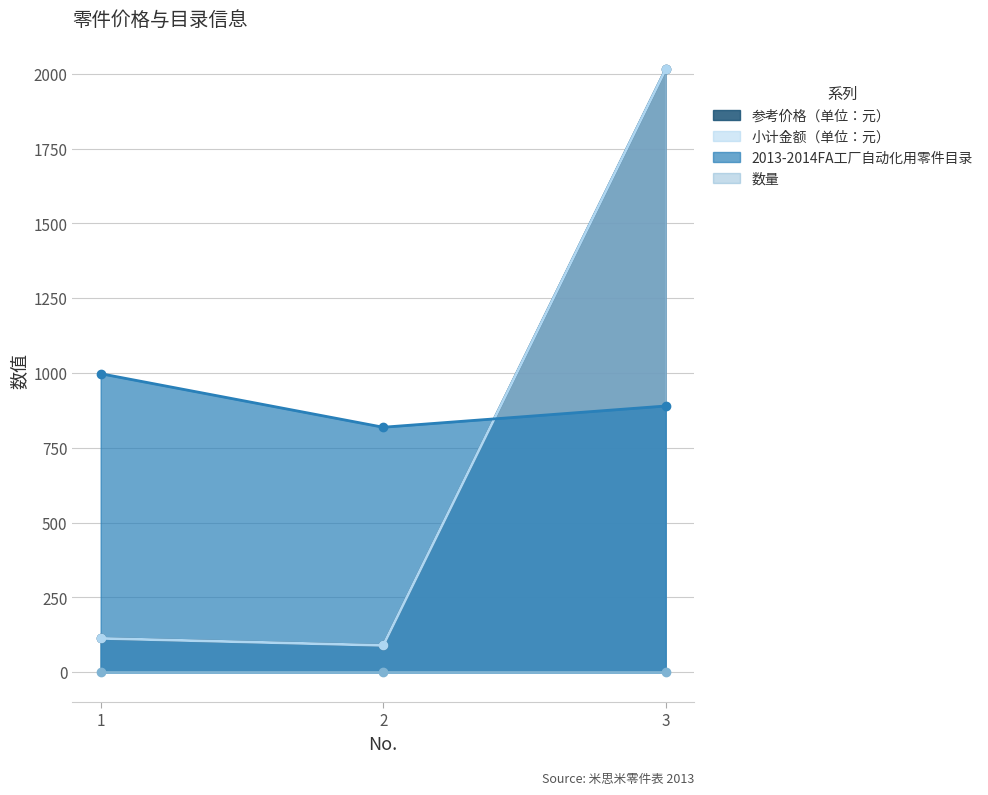

What is the total value across all series at 1?

1224.6